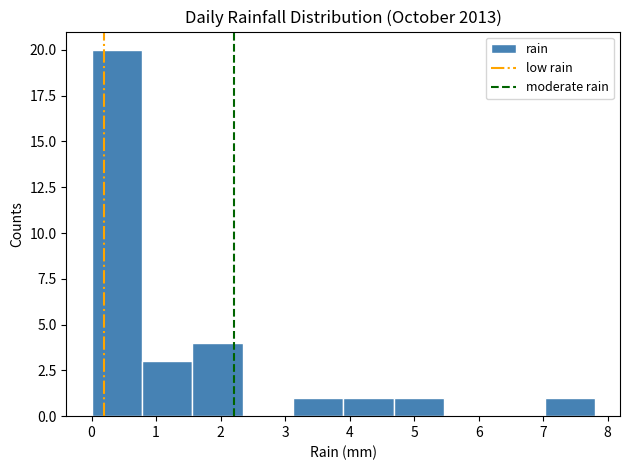

How tall is the bar that spans 7.02 to 7.80 on the x-axis? Neither the bar edges nor the heights are printed on the chart, so give them approximately, as read against the axes.

1